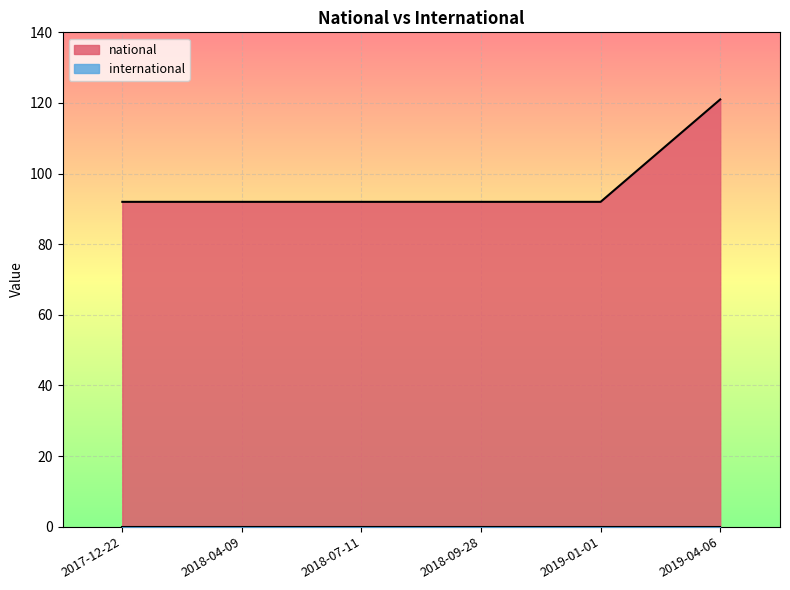

True or false: the data shows 58 at 2017-12-22.

False